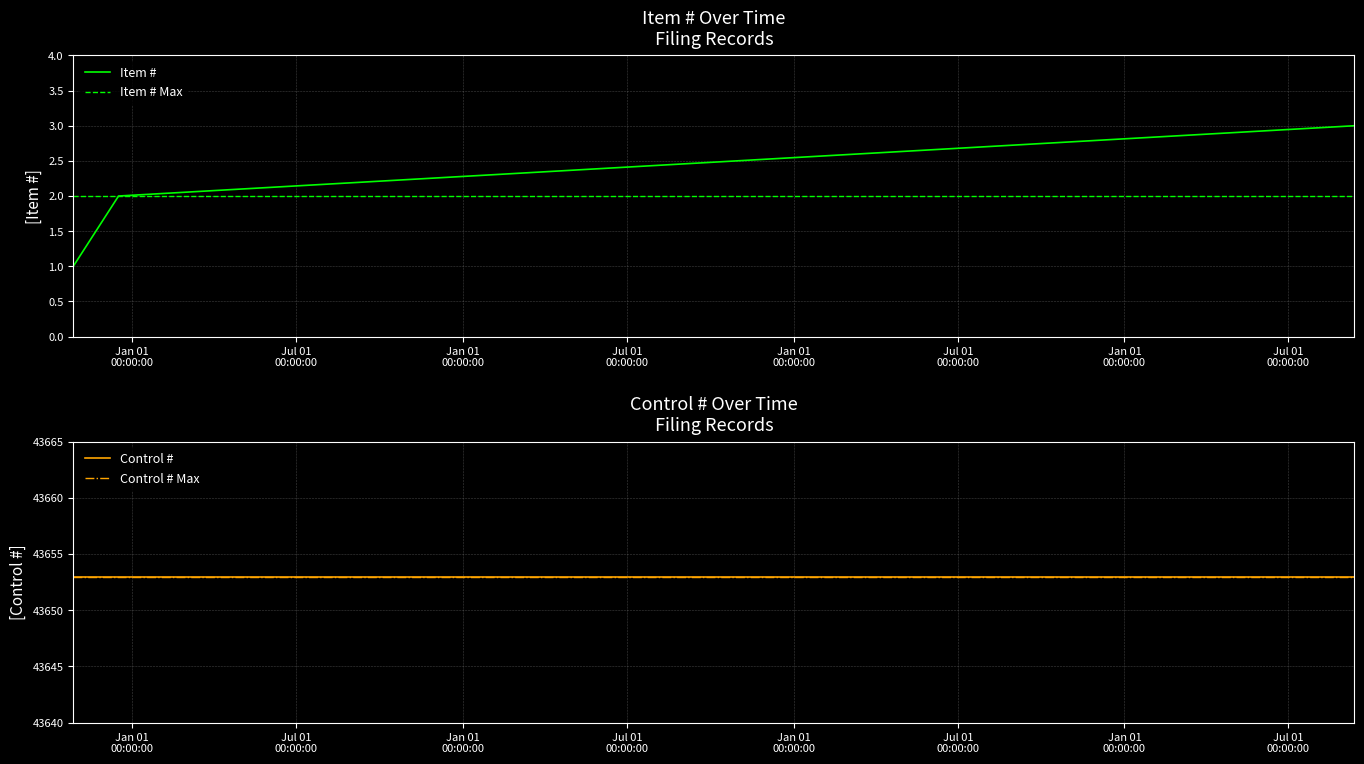

What is the difference between the maximum and minimum values?

2